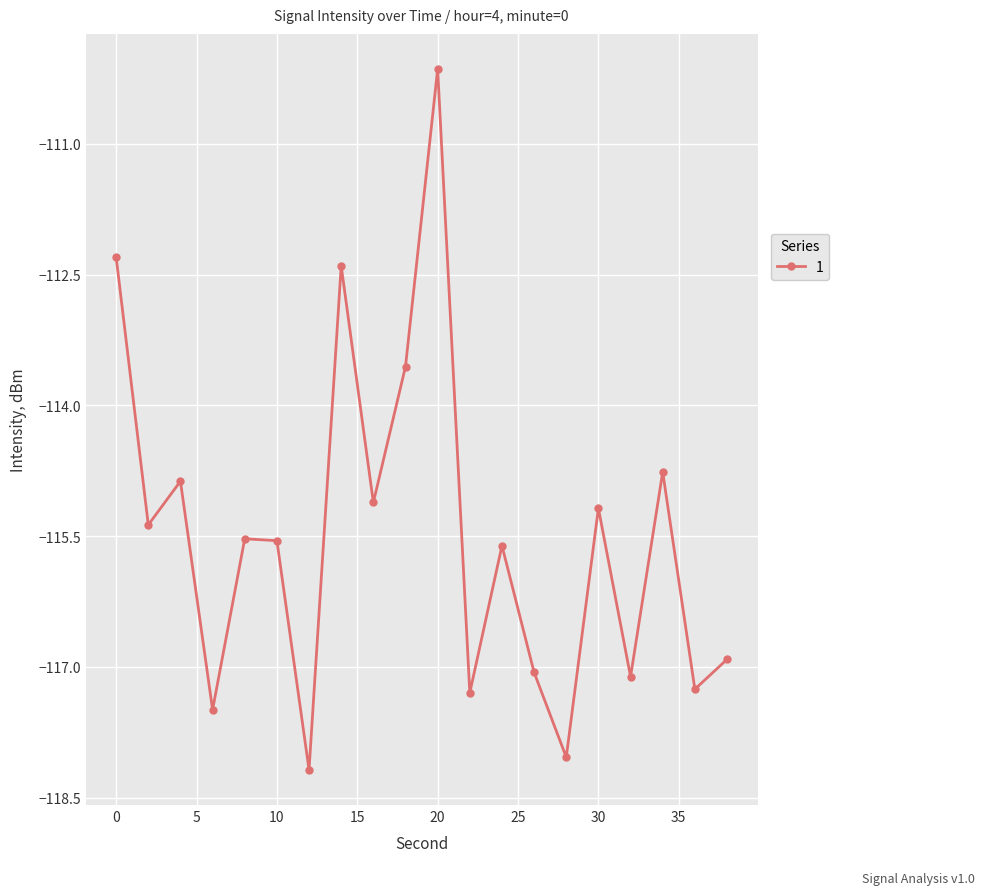

What is the difference between the maximum and minimum values?

8.0